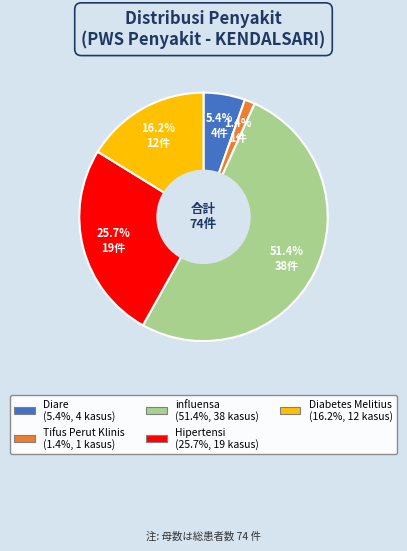

Is it true that Diare is 1% of the pie?

False